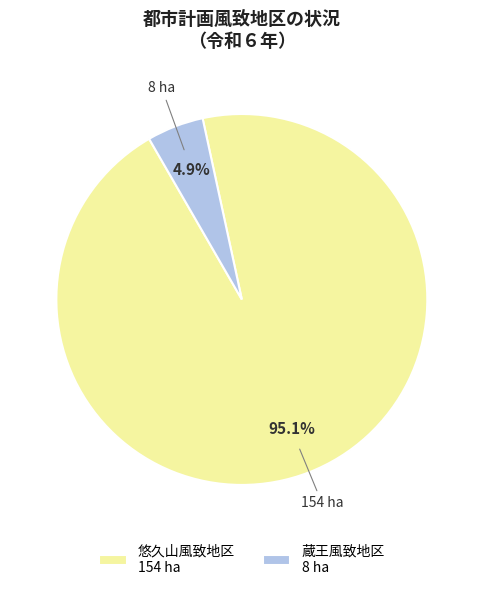

Does any single category account for the majority?

Yes